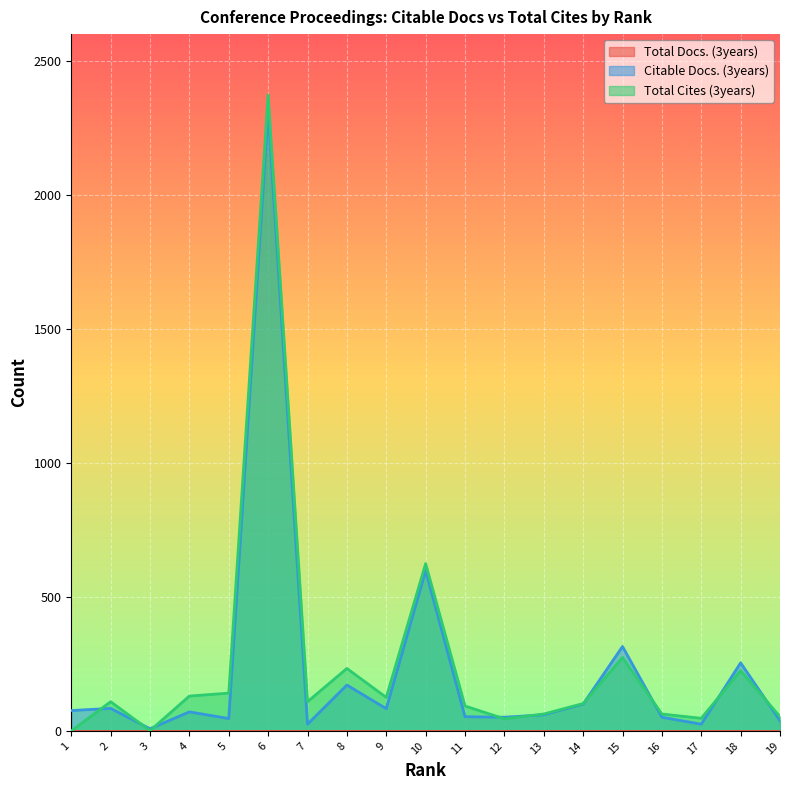

Which series ends up on top after the final intersection of Total Cites (3years) and Citable Docs. (3years)?

Total Cites (3years)